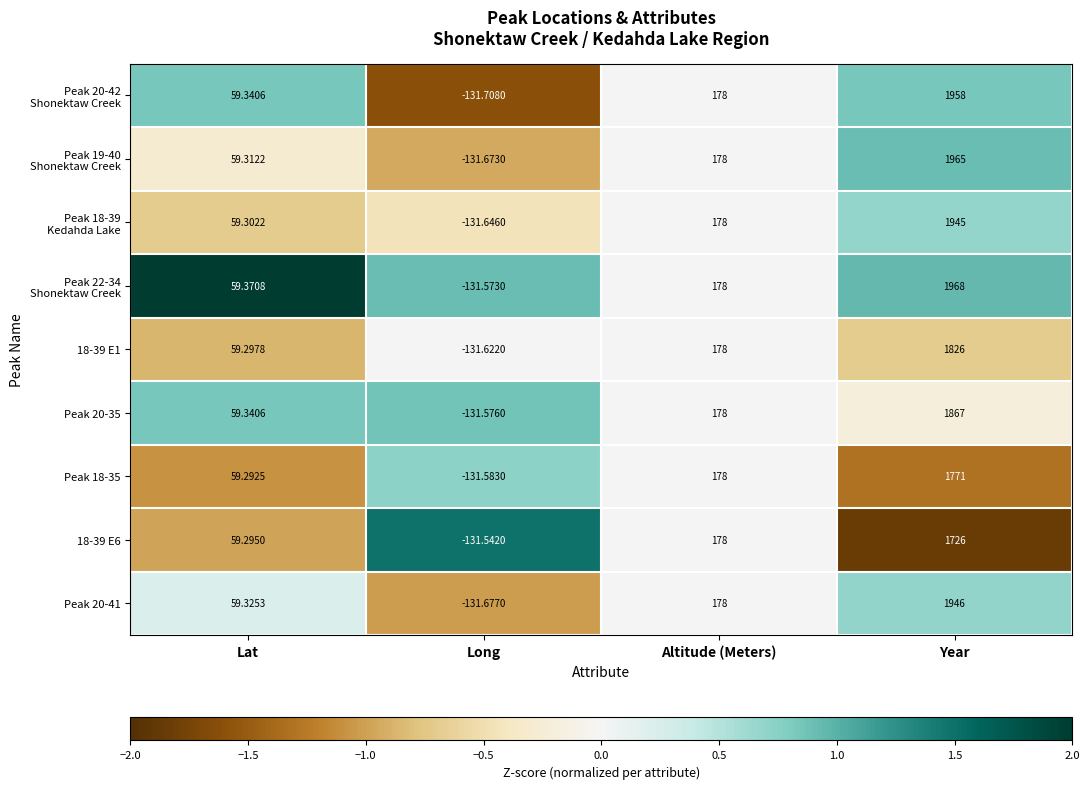

How many categories are shown in the chart?

4